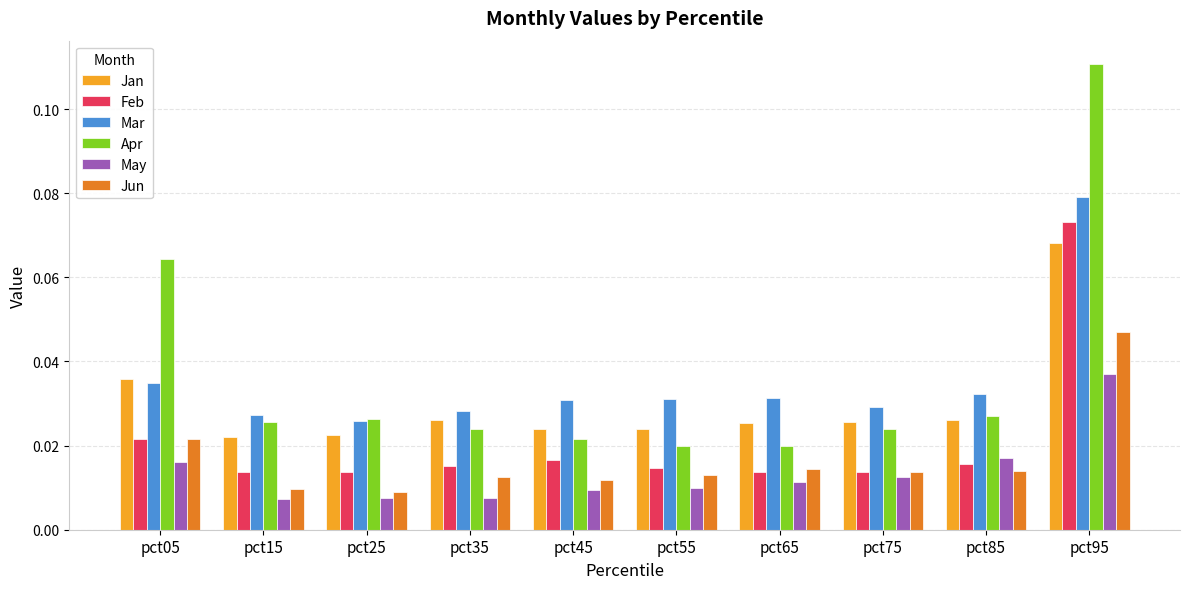

How many Apr values are between 0 and 1?

10